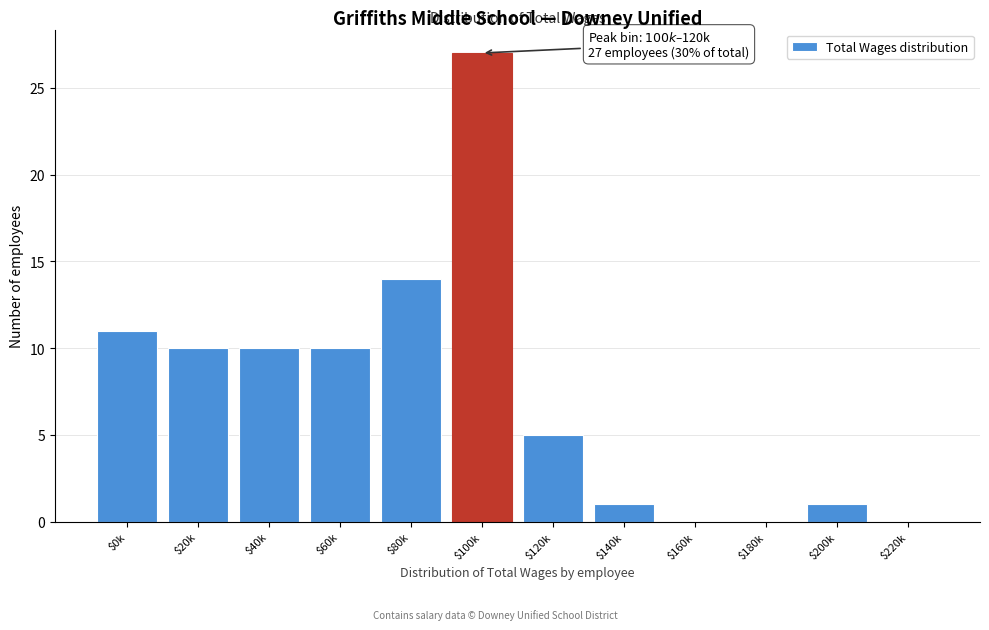

True or false: the data shows 1 at $140k.

True